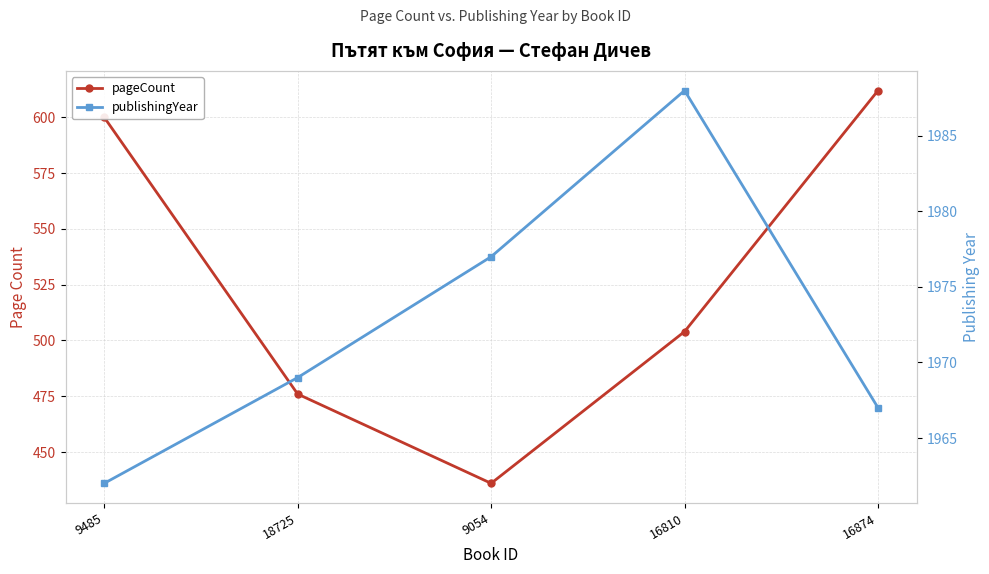

Is the value of publishingYear at 16874 greater than the value of pageCount at 16810?

Yes